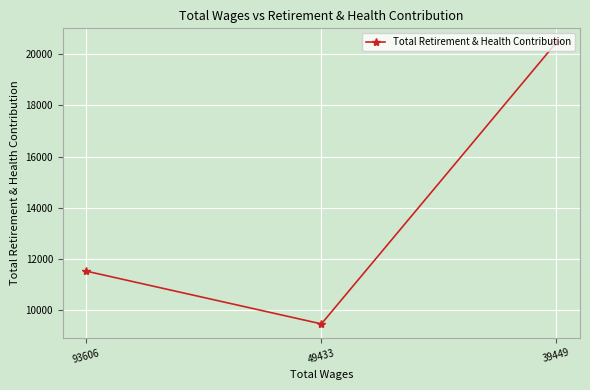

Between 93606 and 49433, which is larger?

93606